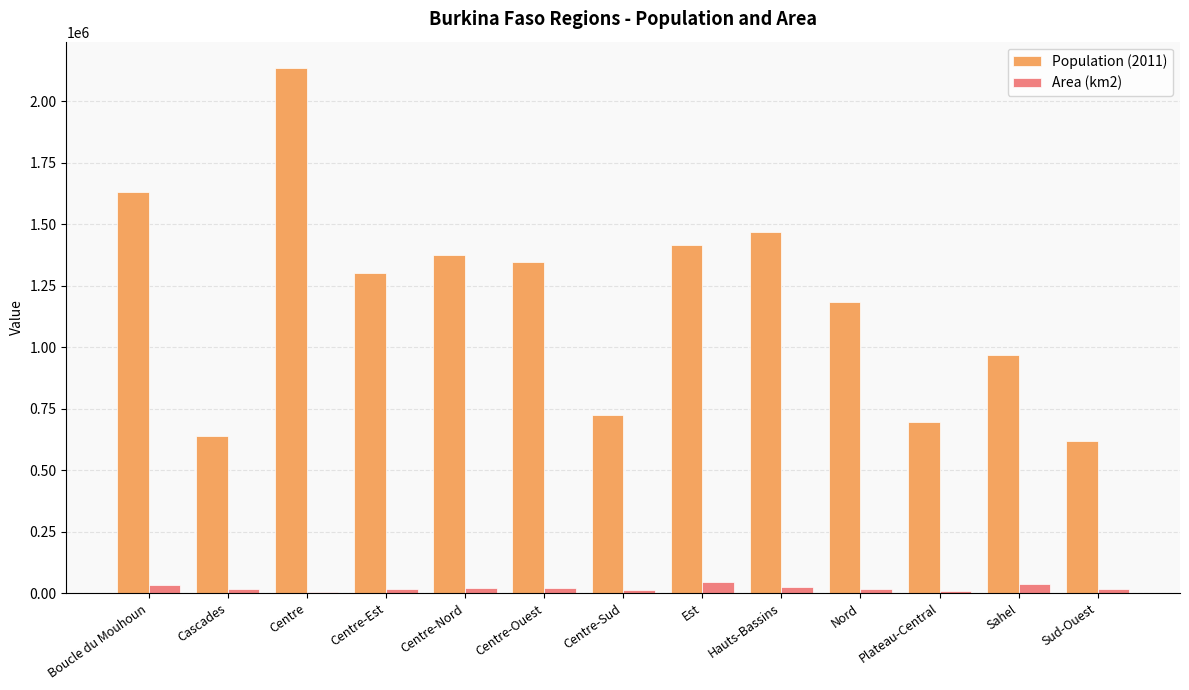

What is the spread (max minus min) of values at Centre-Nord?

1355703